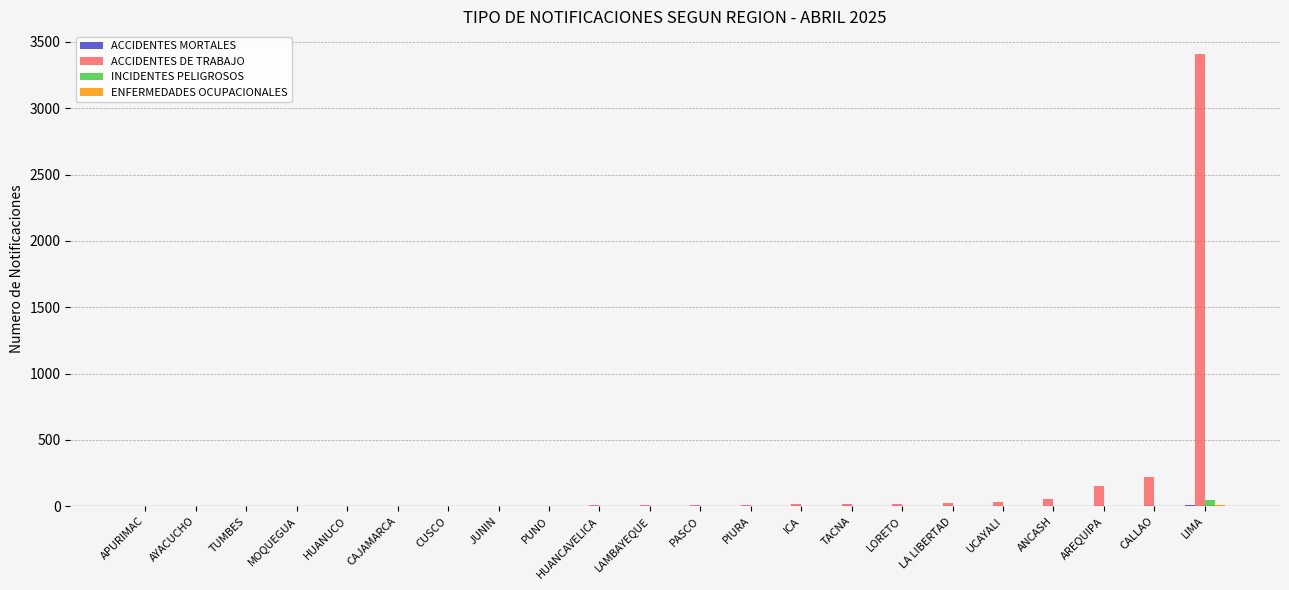

What is the maximum value shown in the chart?

3409